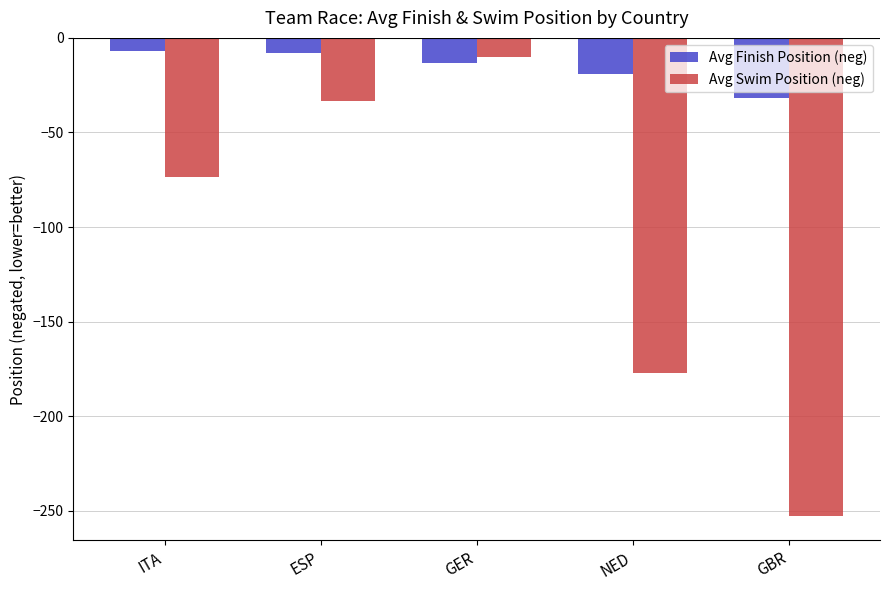

Which category has the lowest value in the Avg Swim Position (neg) series?

GBR